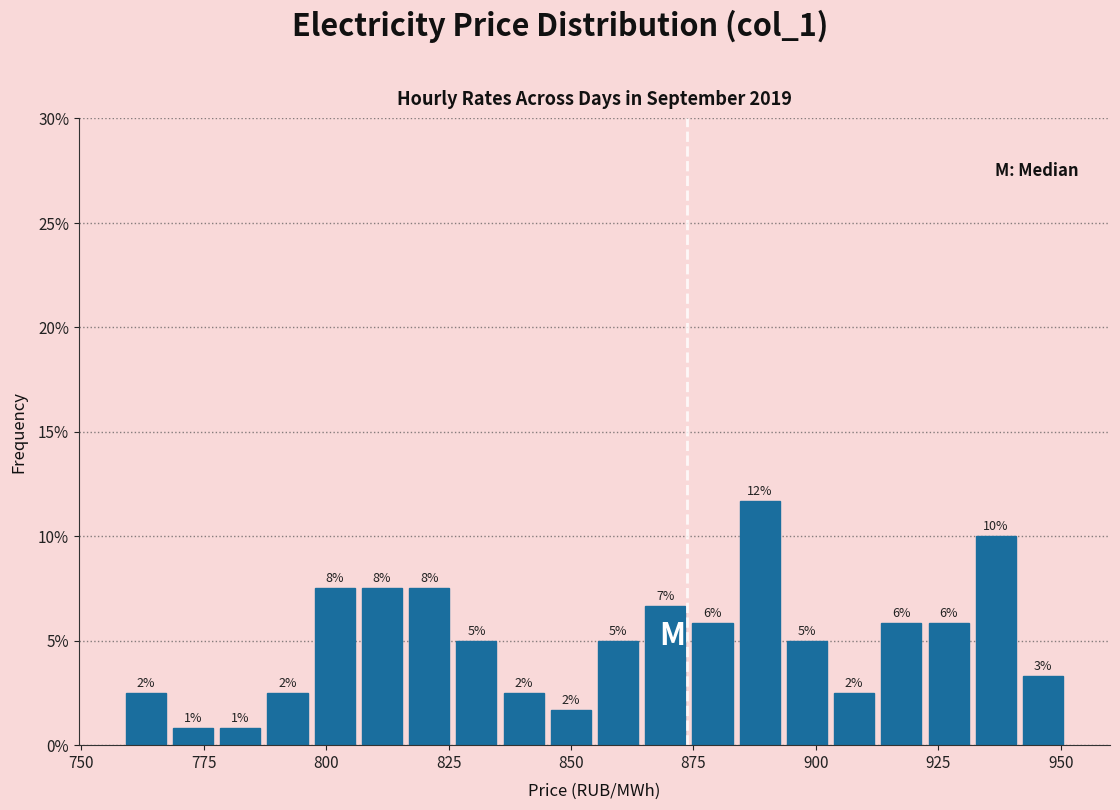

Read against the x-axis, roughly where is the centre of the tallest bar?

890